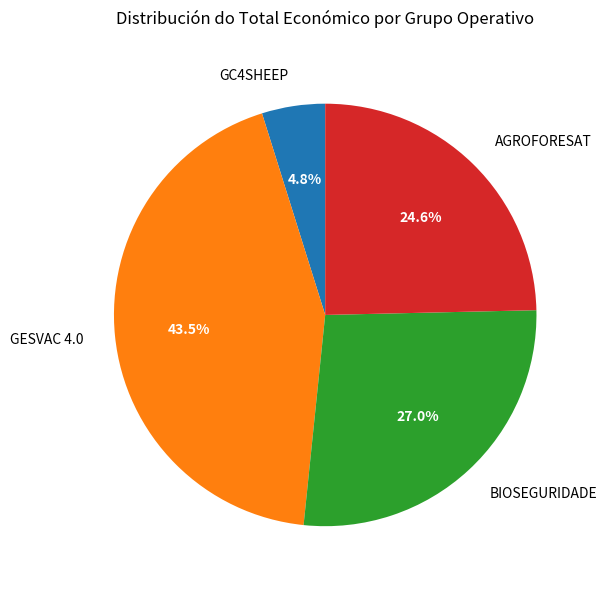

Is the sum of GC4SHEEP and BIOSEGURIDADE greater than half?

No